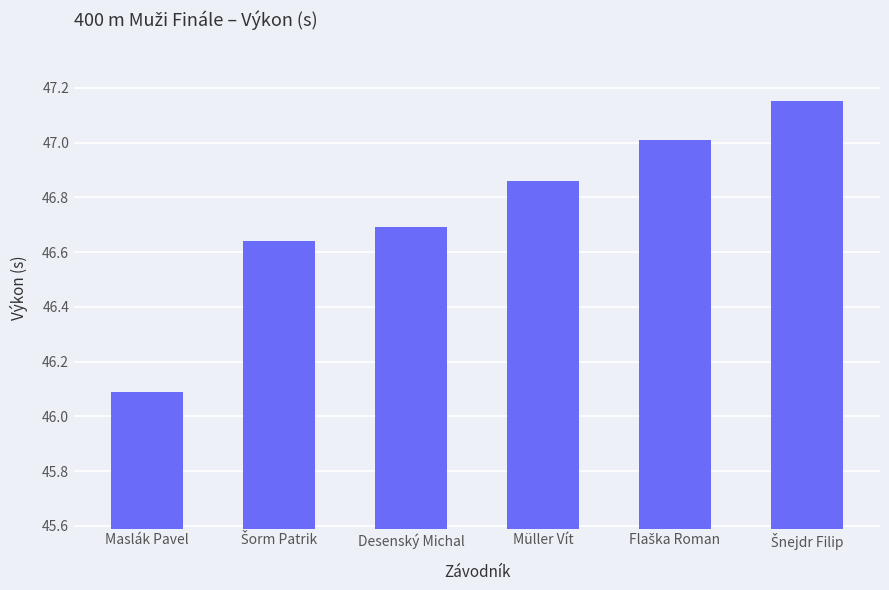

What position from the left is Desenský Michal?

3